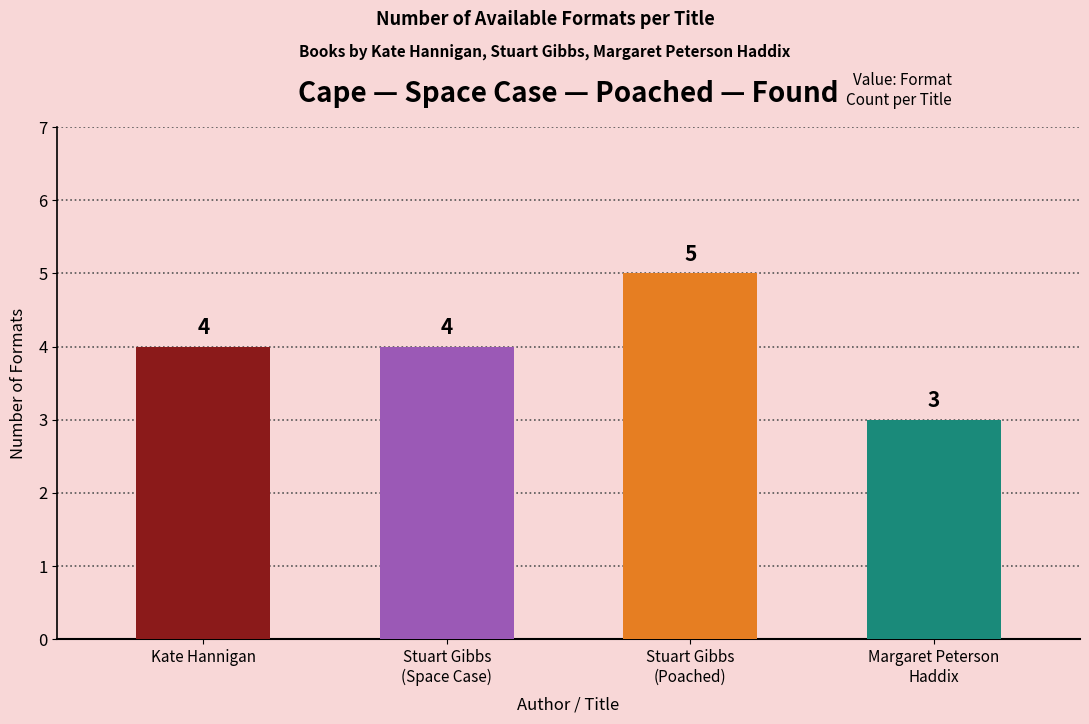

What is the change in value from Stuart Gibbs
(Space Case) to Stuart Gibbs
(Poached)?

+1